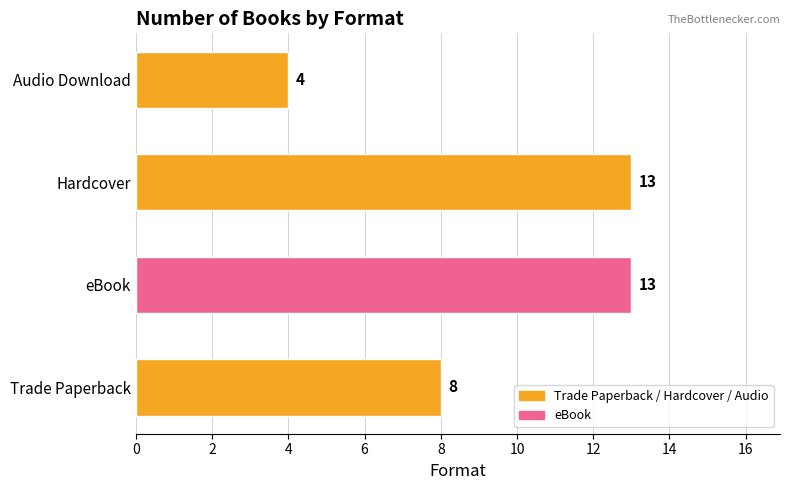

What is the greatest value displayed?

13